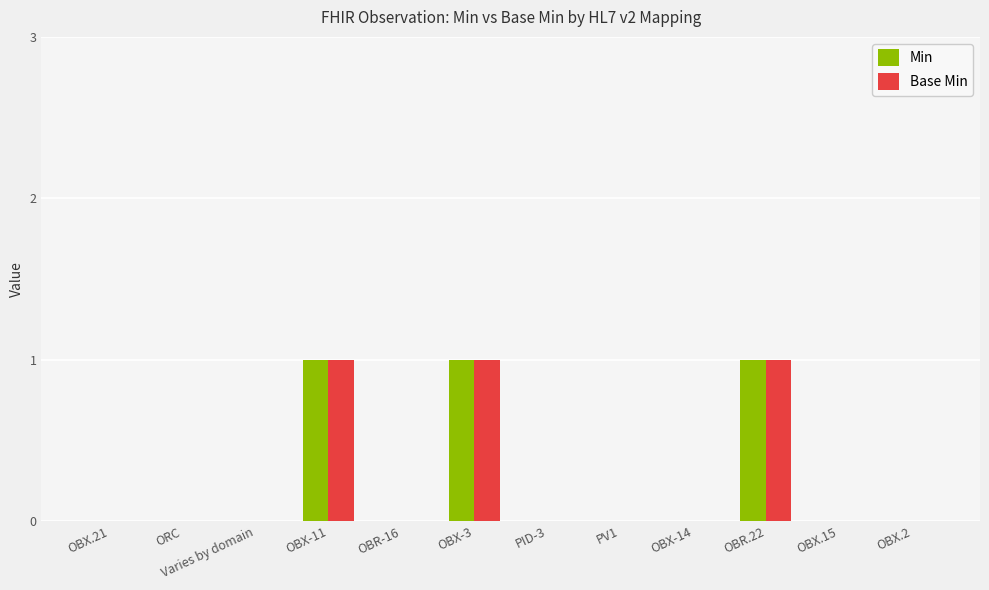

What is the sum of all Base Min values?

3